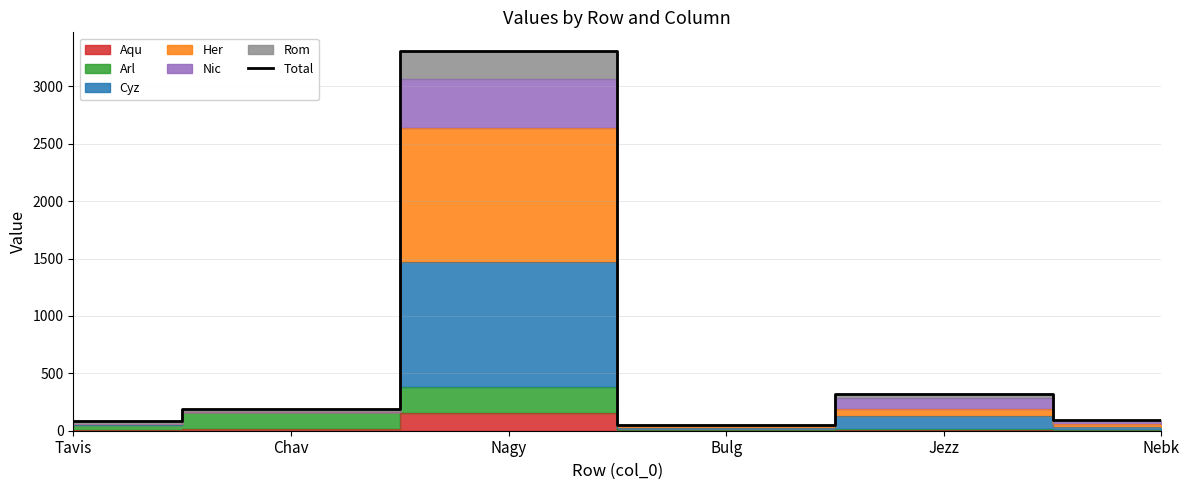

Count the number of values greater than 193.

2